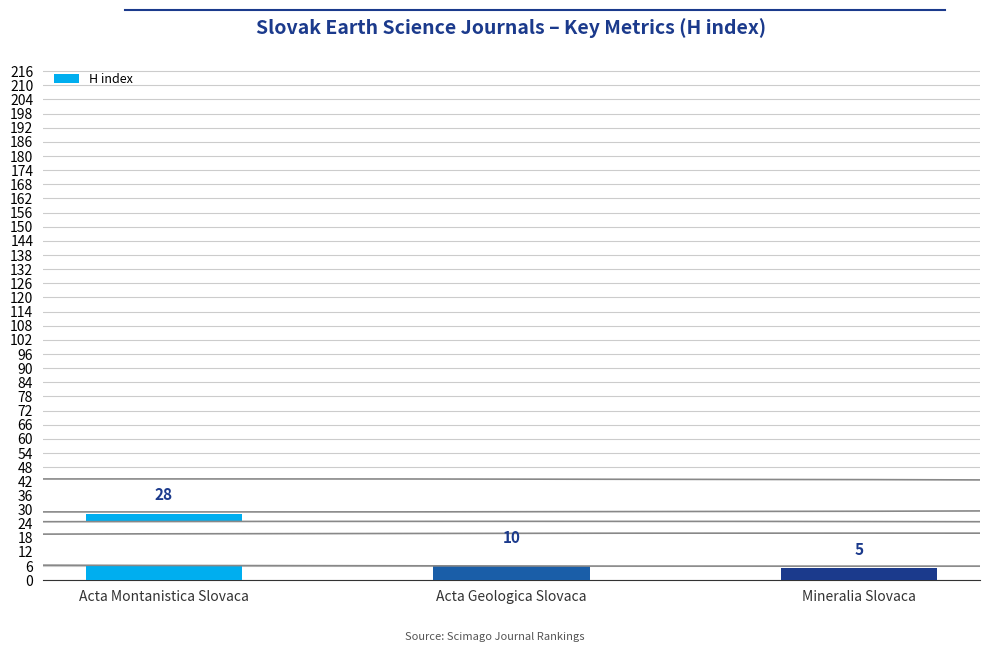

What is the label of the 3rd bar from the left?

Mineralia Slovaca